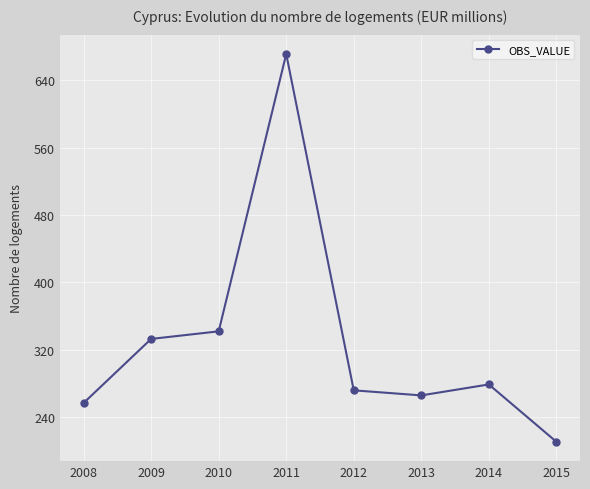

What is the ratio of the value at 2011 to the value at 2009?

2.0